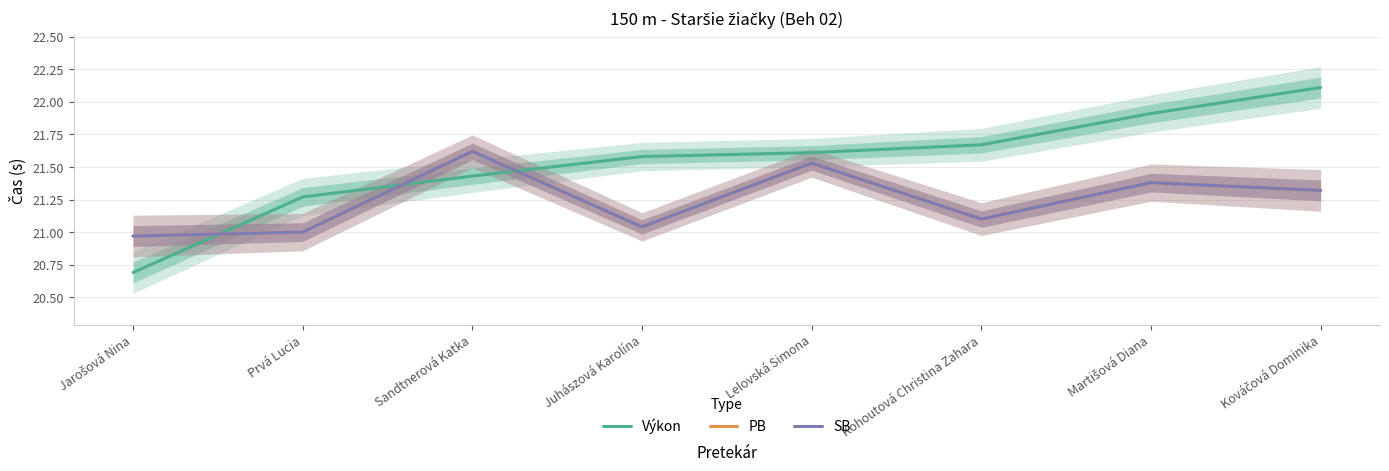

Between which two adjacent categories do SB and Výkon first intersect?

Jarošová Nina and Prvá Lucia